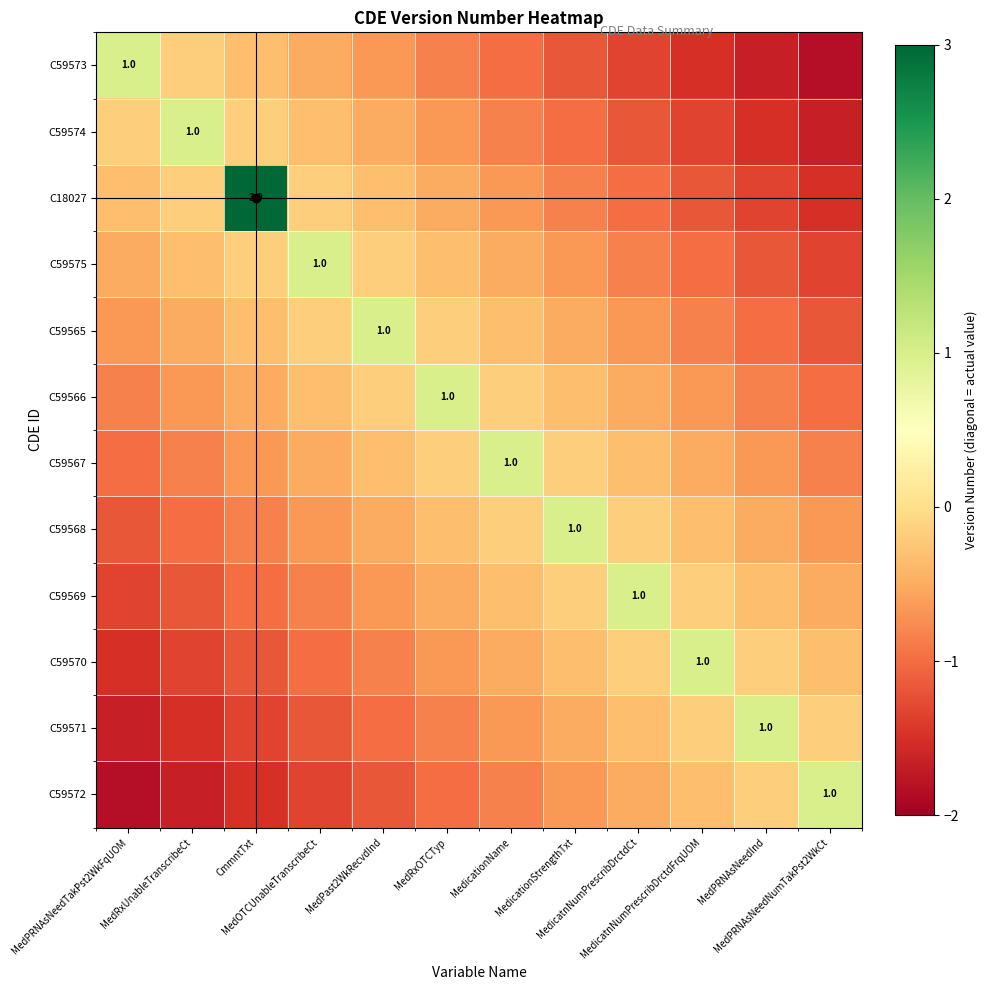

Between MedicationStrengthTxt and MedRxUnableTranscribeCt, which is larger?

MedRxUnableTranscribeCt